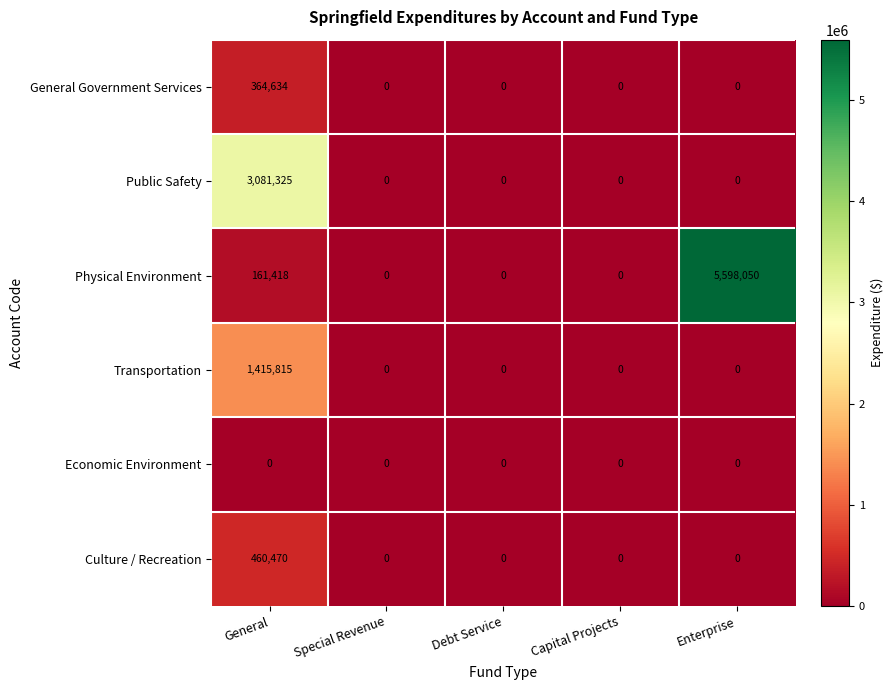

The Public Safety series shows -1007135 at Enterprise. True or false?

False